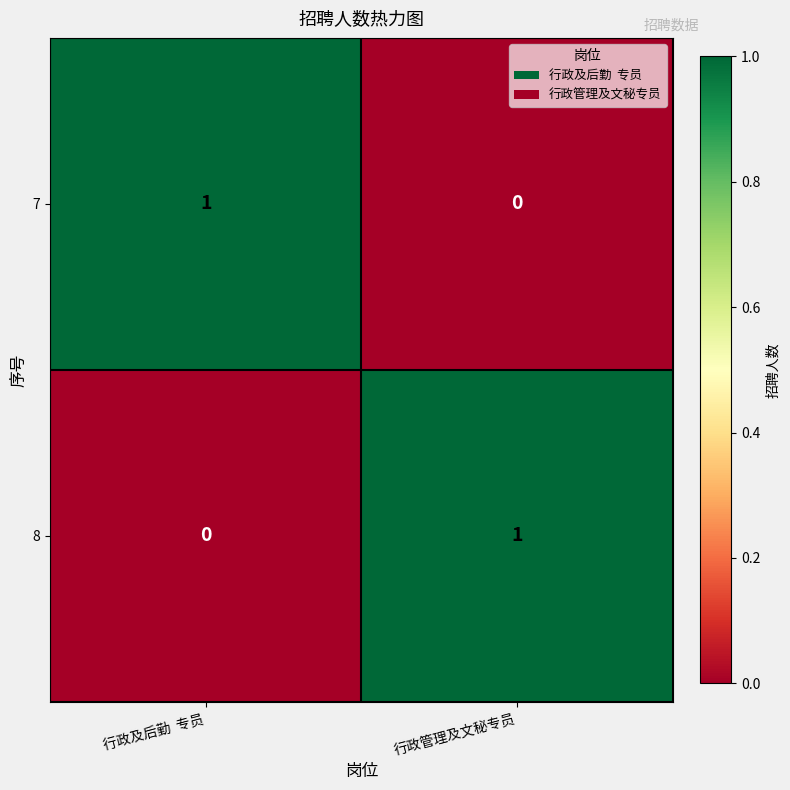

True or false: 8 has a value of 0 at 行政及后勤  专员.

True